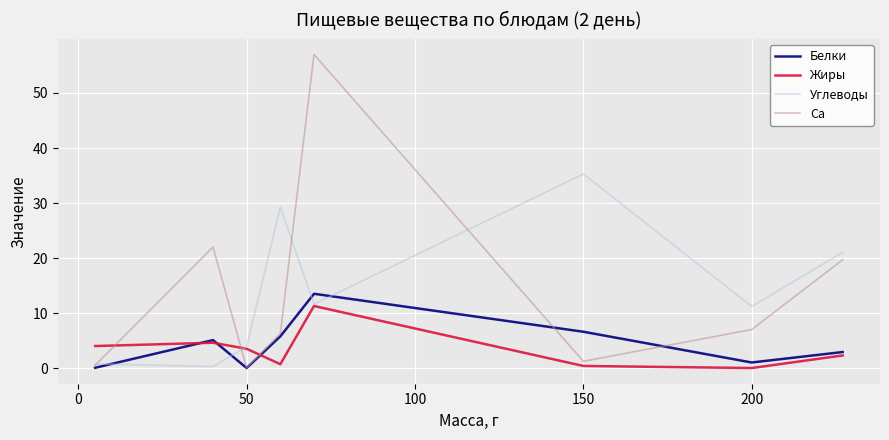

True or false: Жиры and Углеводы intersect in this chart.

True